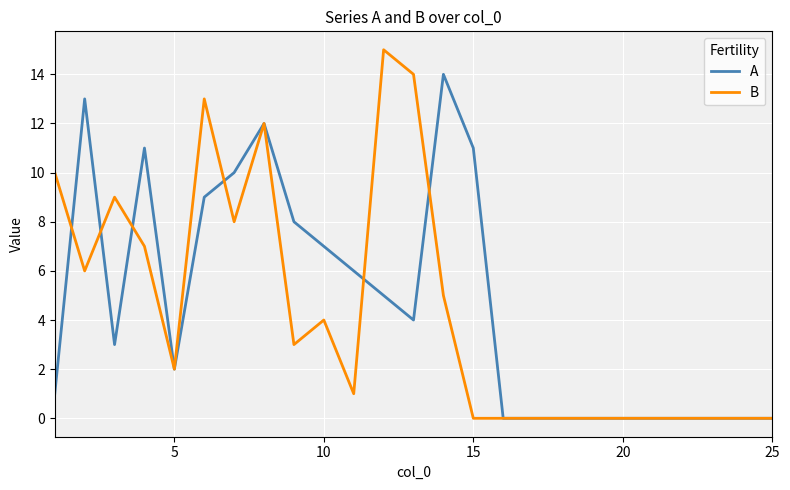

What is the greatest value displayed?

15